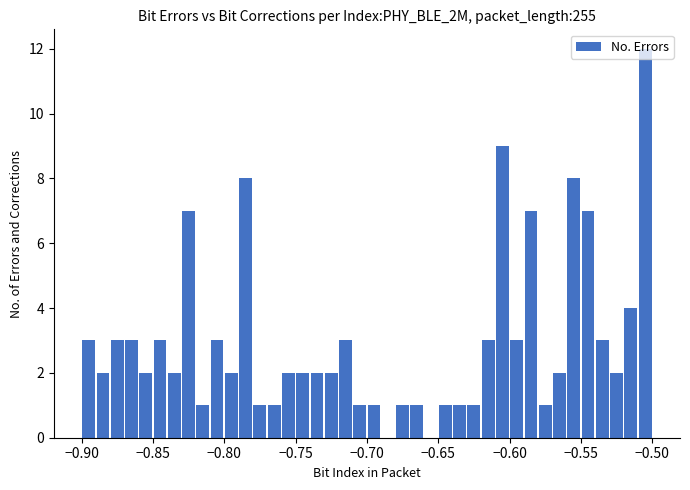

Read against the x-axis, roughly where is the centre of the tallest bar?

-0.505